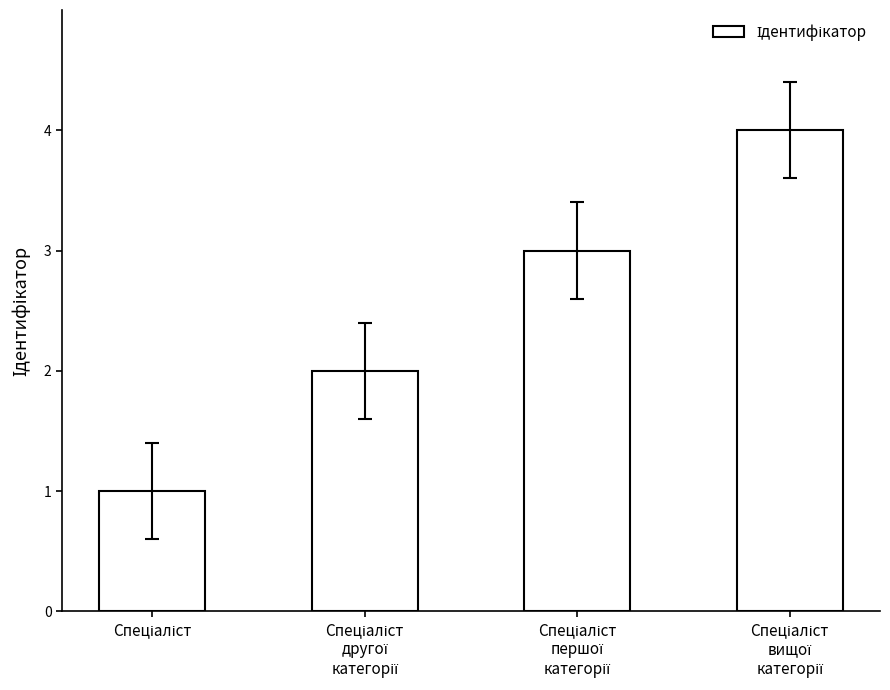

What is the sum of all values?

10